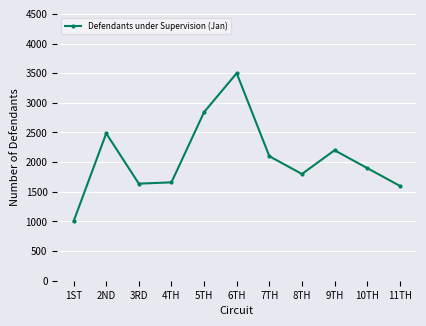

True or false: the data has more than 0 interior local peaks.

True